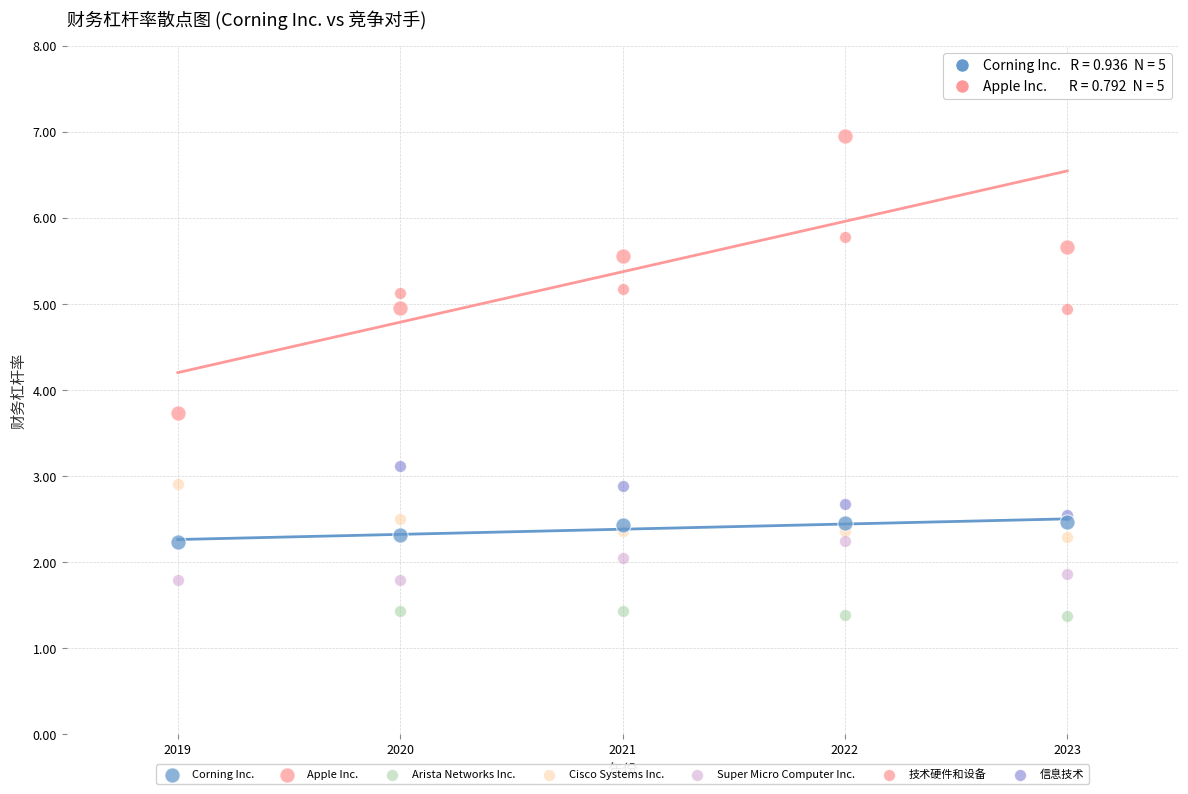

Which series reaches the maximum Y coordinate?

Apple Inc.